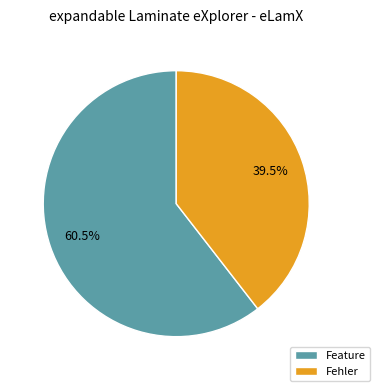

What is the largest slice in the pie chart?

Feature